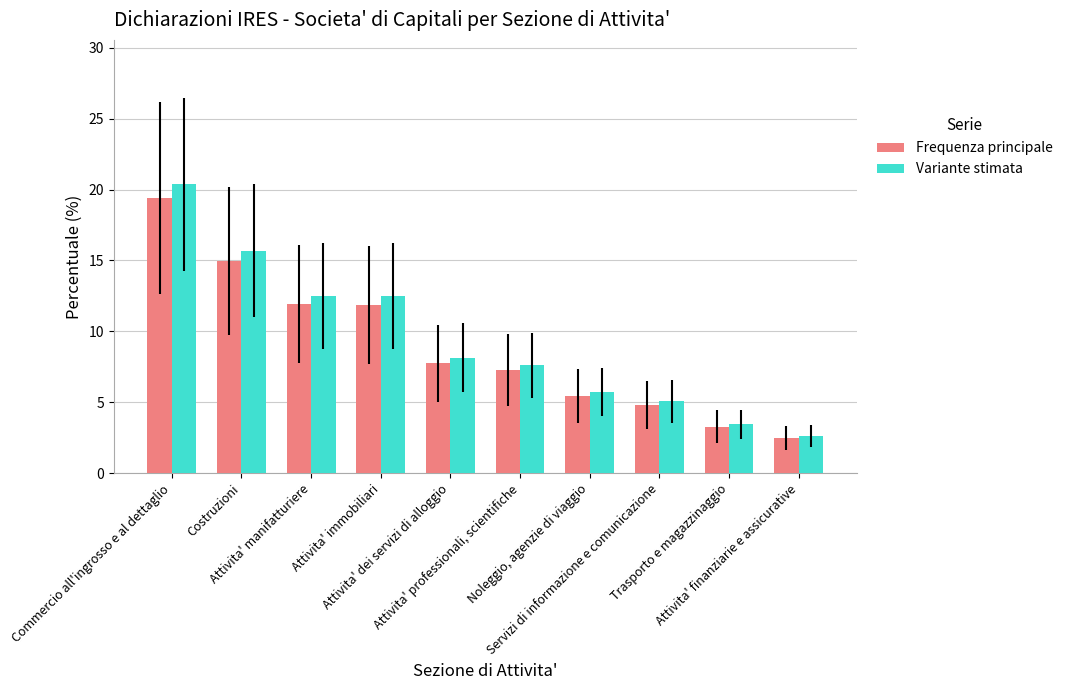

What is the label of the 8th bar from the right?

Attivita' manifatturiere